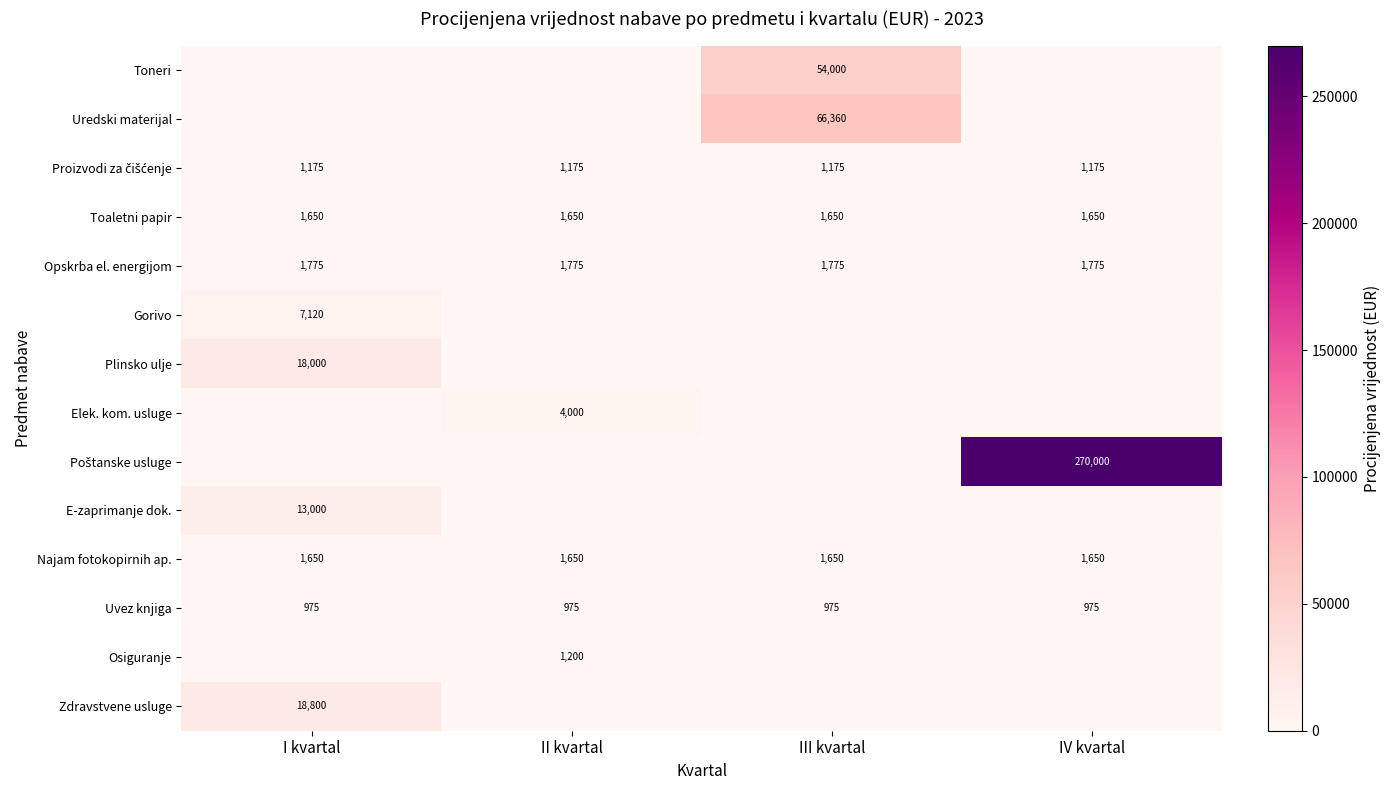

The Toaletni papir series shows 1650 at II kvartal. True or false?

True